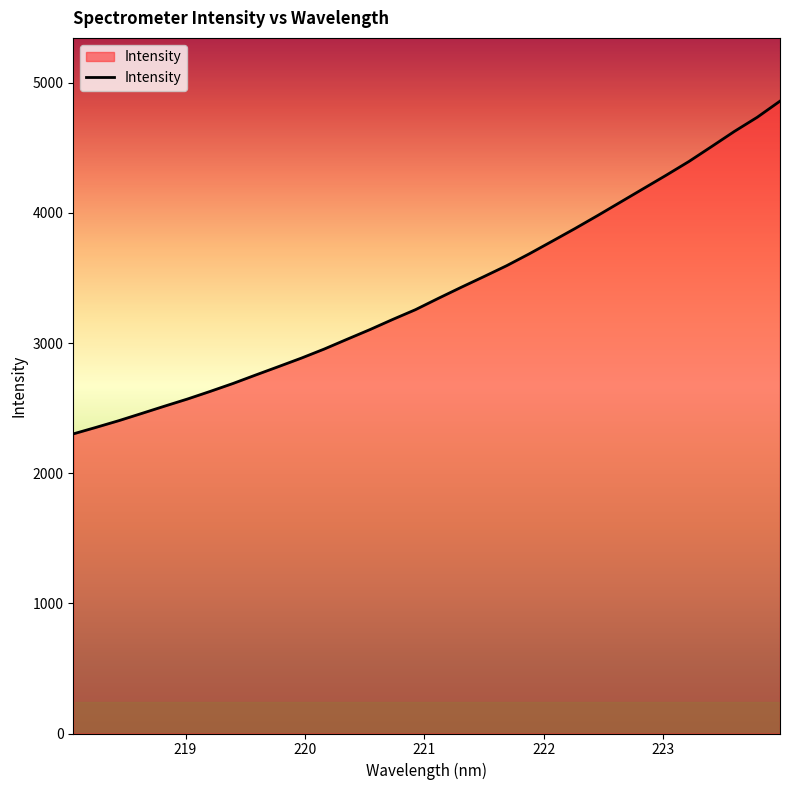

What is the difference between the maximum and minimum values?

2556.8